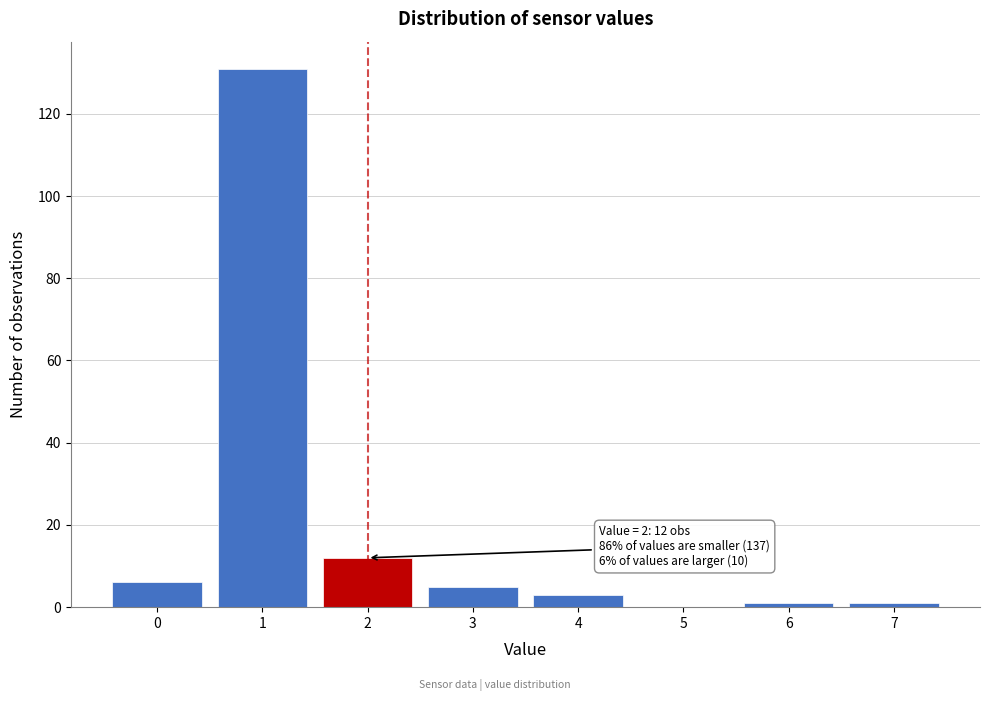

Reading left to right, what are all the values shown in this chart?

0=6	1=131	2=12	3=5	4=3	5=0	6=1	7=1